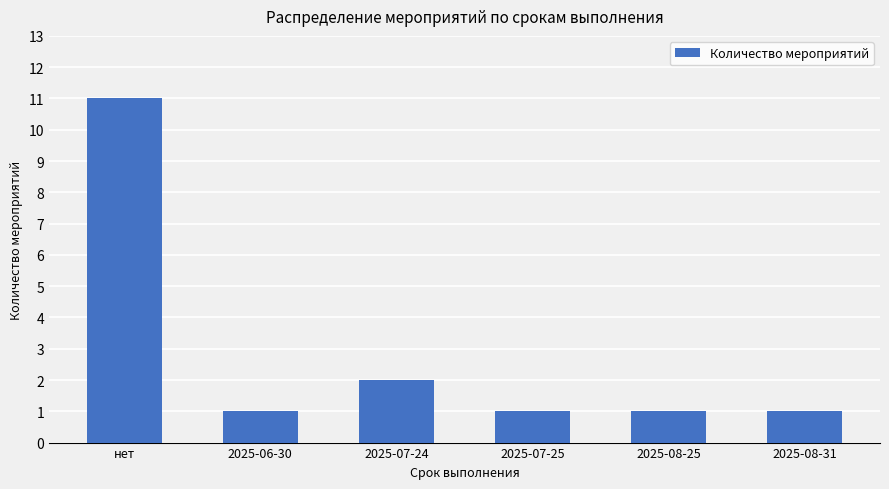

Reading right to left, list all the values displayed in this chart.

2025-08-31=1	2025-08-25=1	2025-07-25=1	2025-07-24=2	2025-06-30=1	нет=11